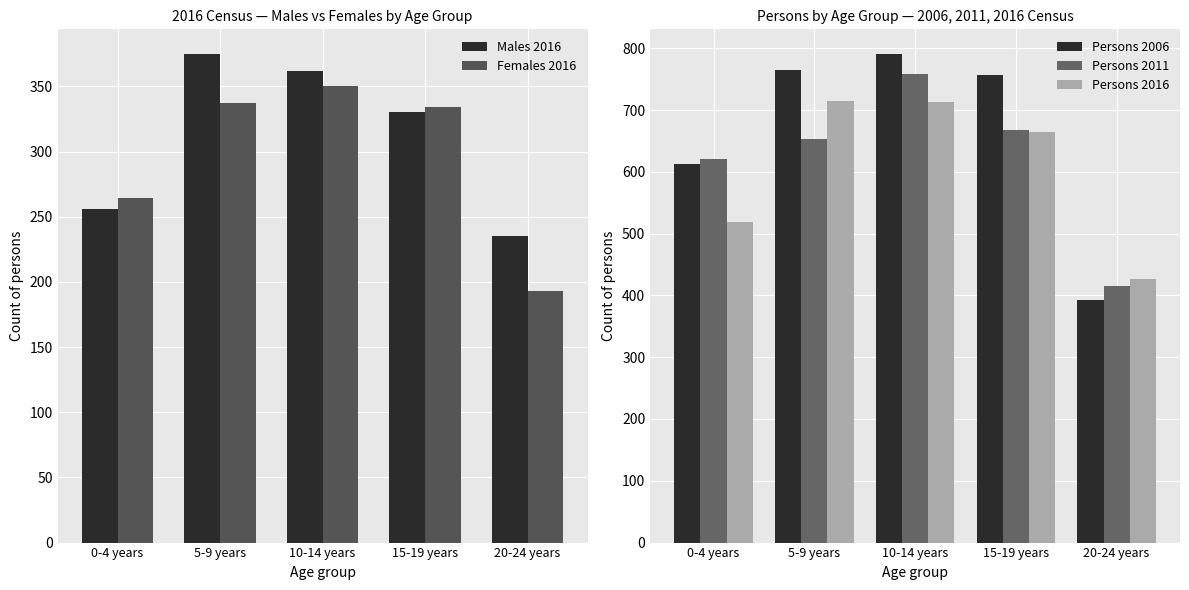

Reading left to right, what are all the values shown in this chart?

Males 2016: 0-4 years=256	5-9 years=375	10-14 years=362	15-19 years=330	20-24 years=235
Females 2016: 0-4 years=264	5-9 years=337	10-14 years=350	15-19 years=334	20-24 years=193
Persons 2006: 0-4 years=613	5-9 years=764	10-14 years=791	15-19 years=757	20-24 years=393
Persons 2011: 0-4 years=620	5-9 years=653	10-14 years=759	15-19 years=667	20-24 years=416
Persons 2016: 0-4 years=519	5-9 years=714	10-14 years=713	15-19 years=665	20-24 years=427